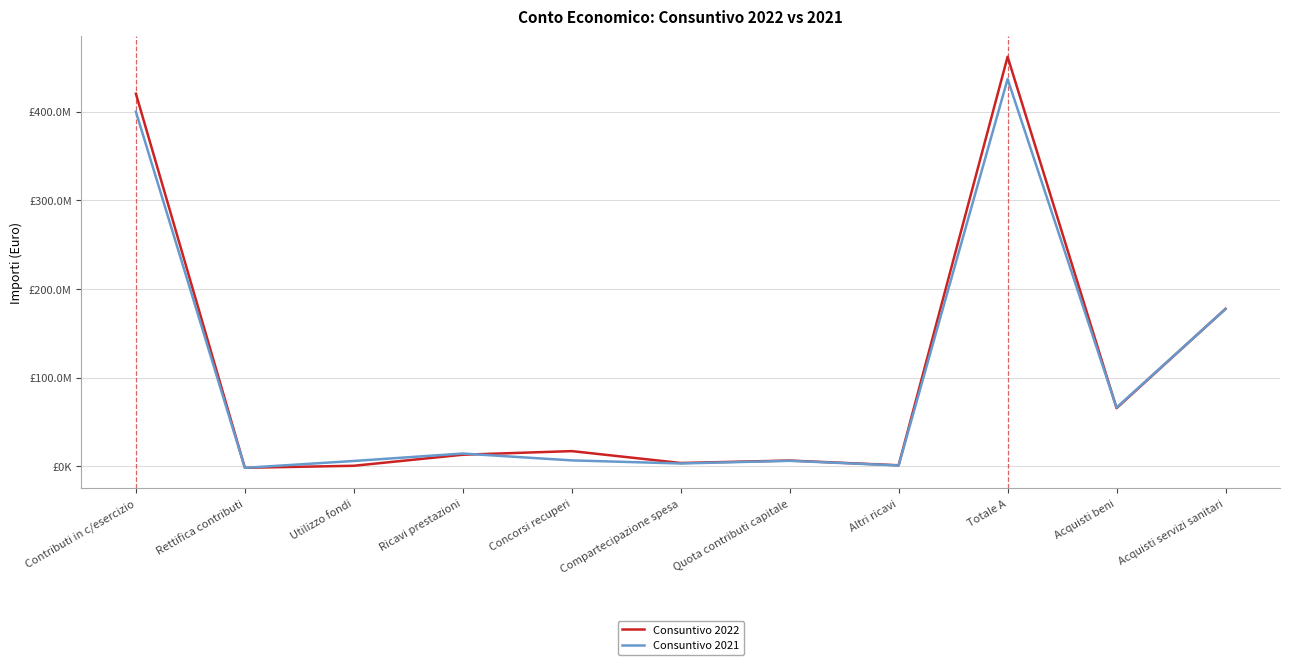

What is the average value of the Consuntivo 2022 series?

106087305